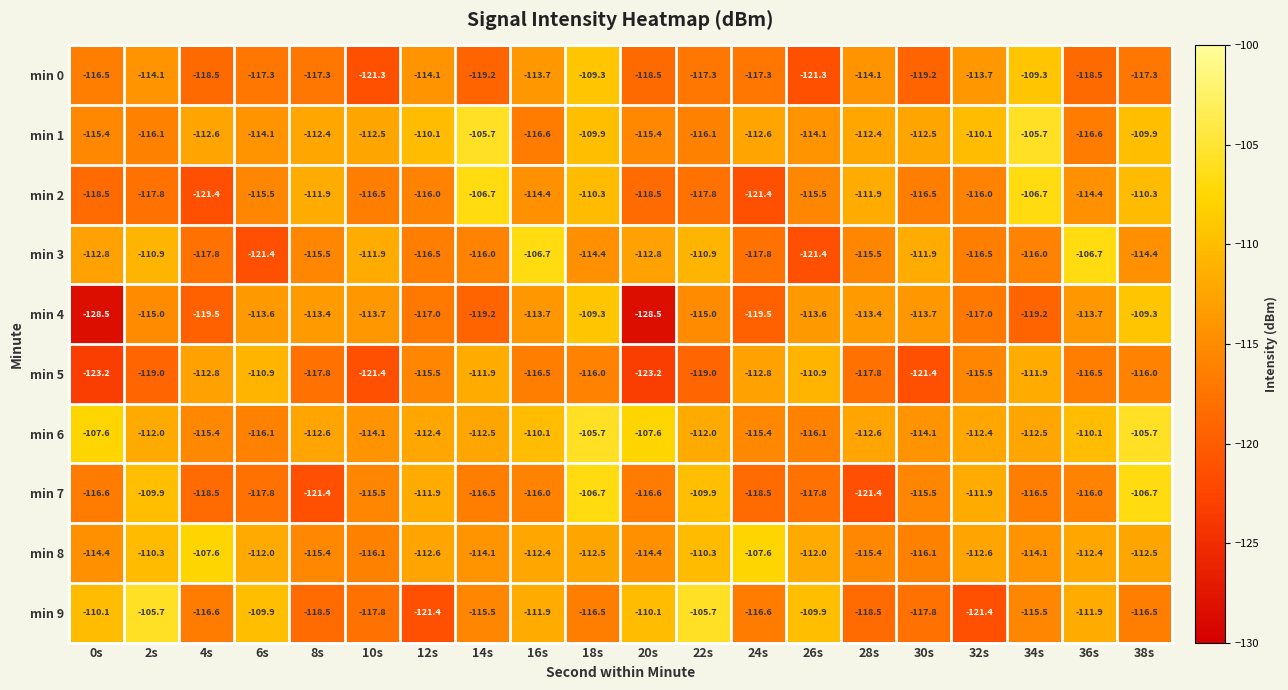

What is the highest value of the min 4 series?

-109.3